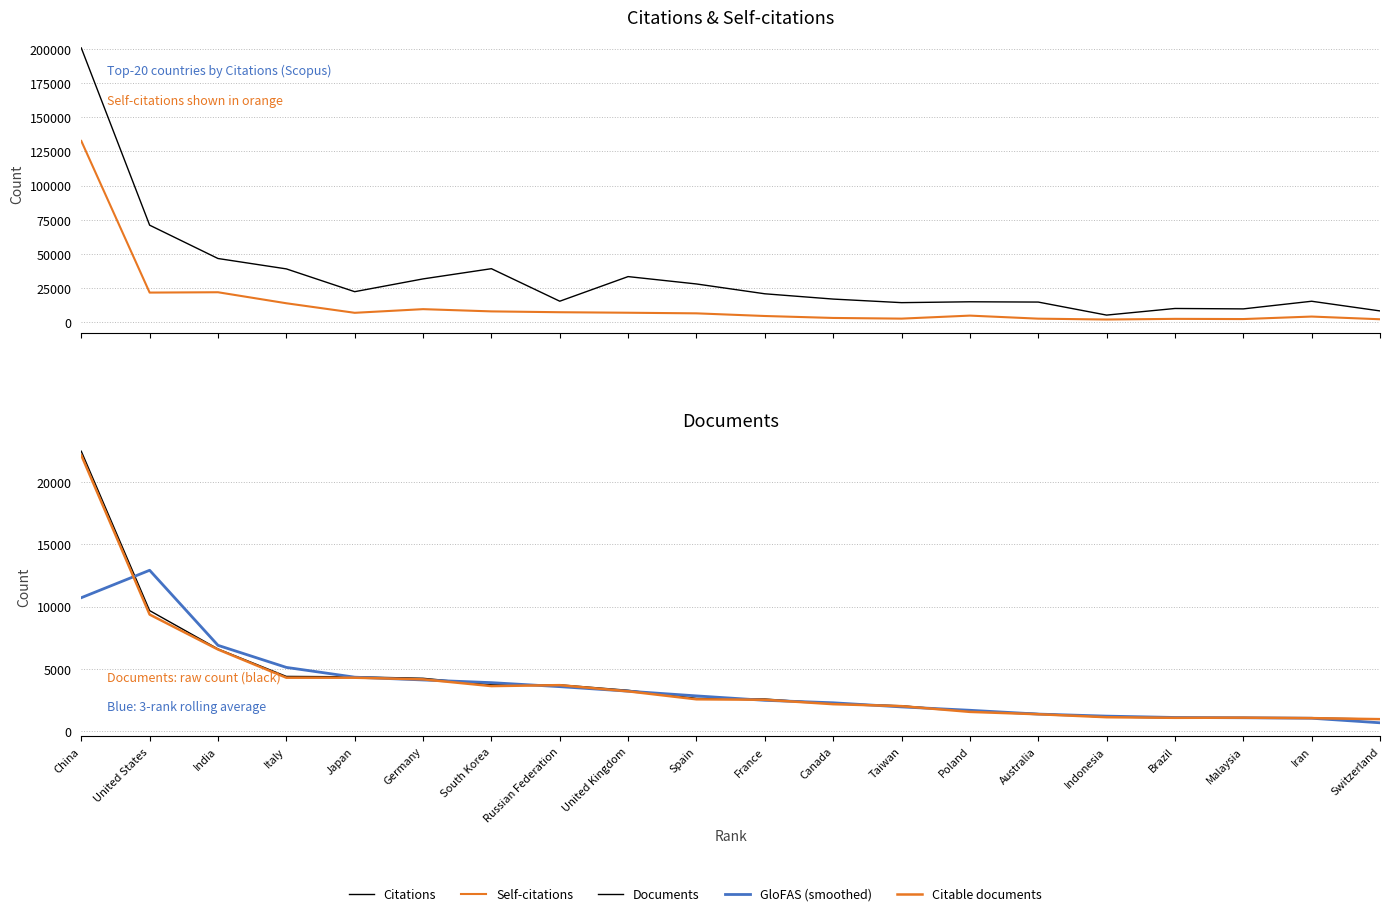

In Citations, how many points are lower than both neighbors (excluding endpoints)?

5